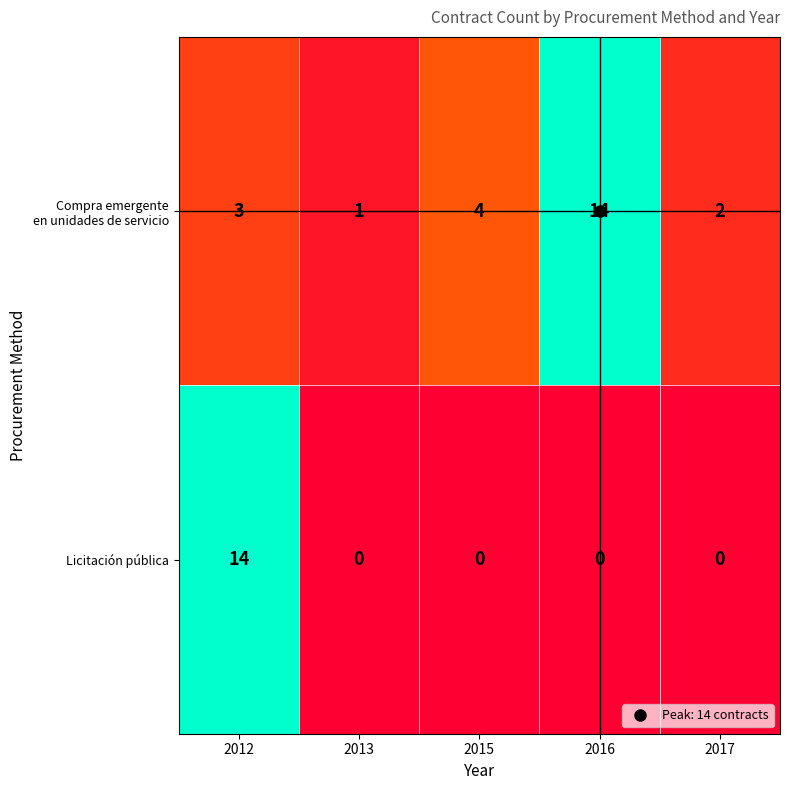

True or false: Licitación pública has a value of 0 at 2016.

True